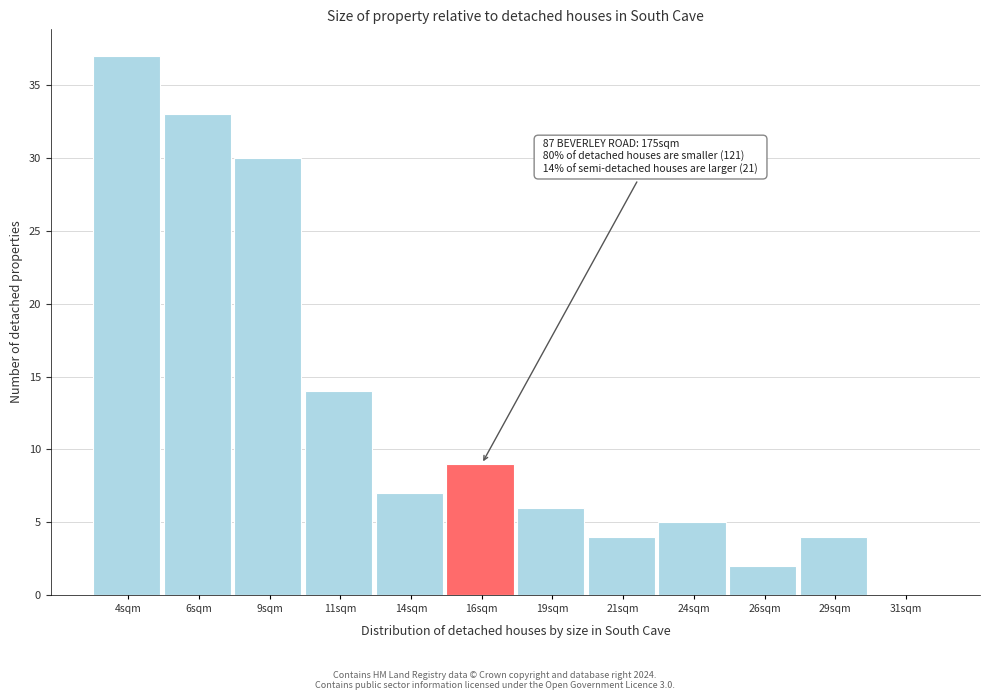

Reading right to left, list all the values displayed in this chart.

31sqm=0	29sqm=4	26sqm=2	24sqm=5	21sqm=4	19sqm=6	16sqm=9	14sqm=7	11sqm=14	9sqm=30	6sqm=33	4sqm=37